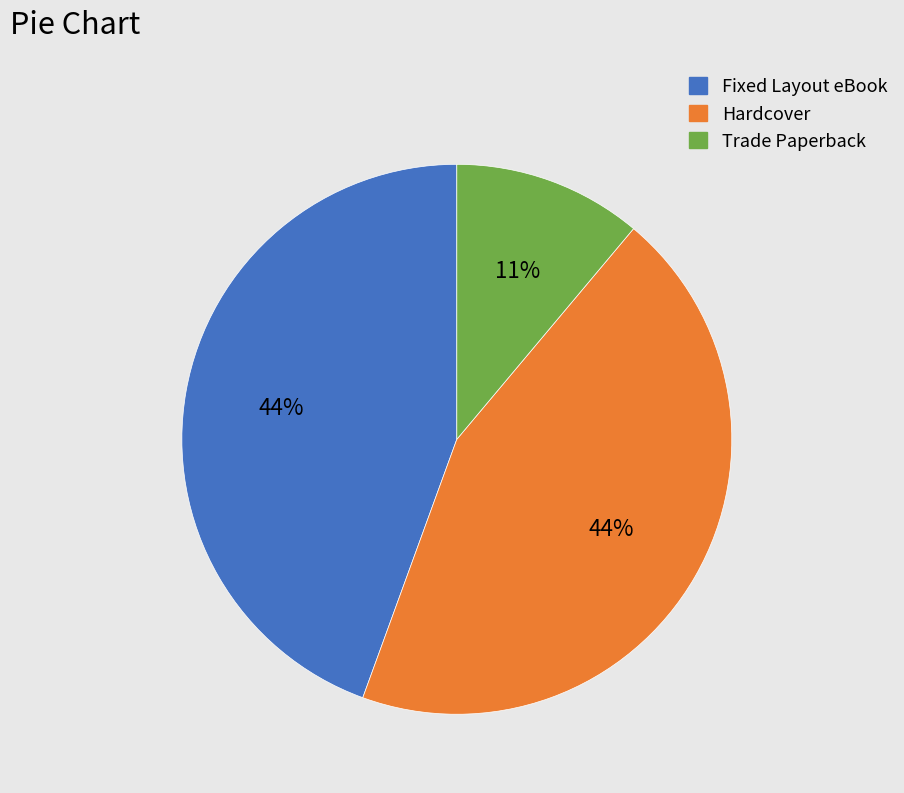

Does any single category account for the majority?

No